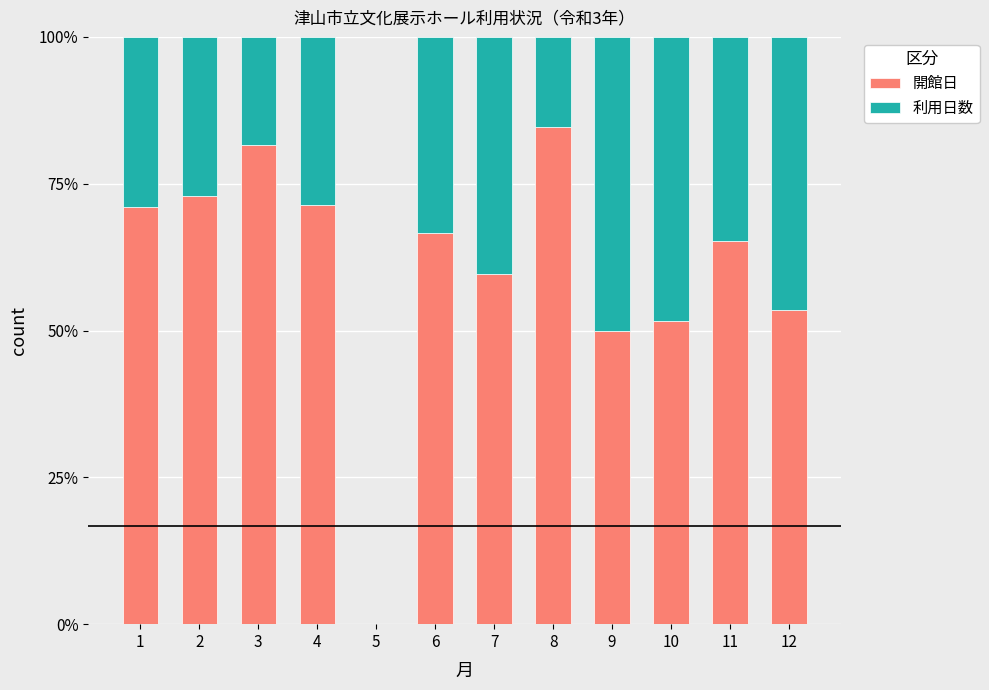

What is the sum of the 開館日 values at 9 and 12?

103.6